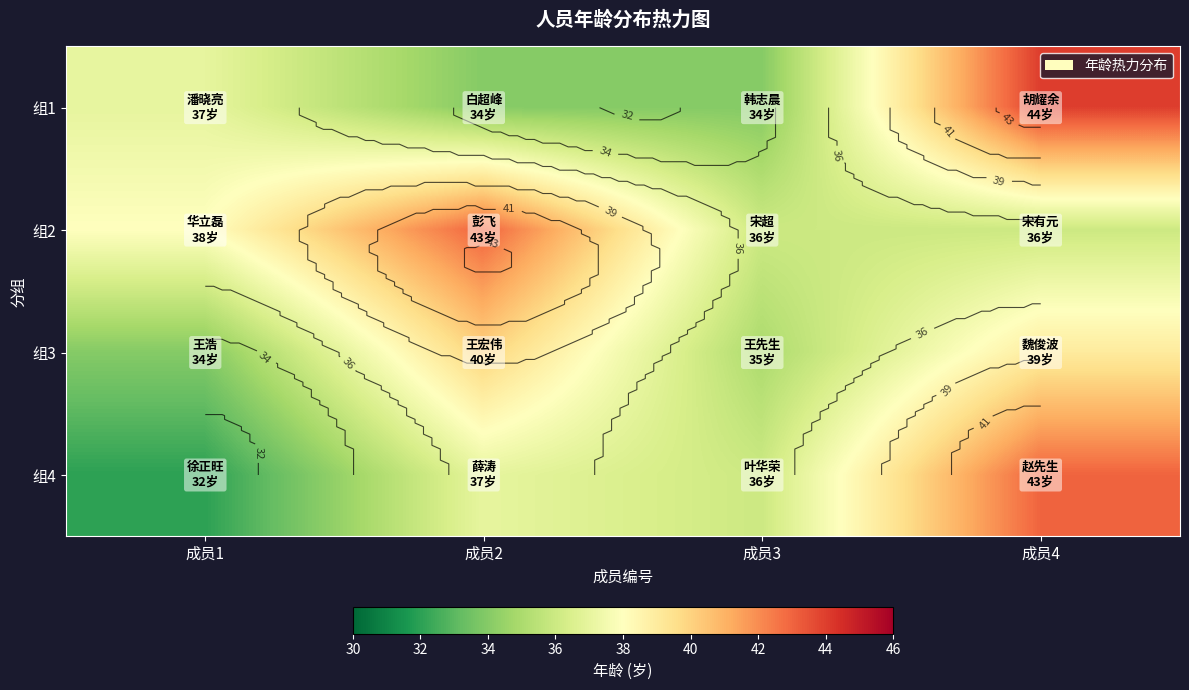

Count the number of data series in this chart.

4